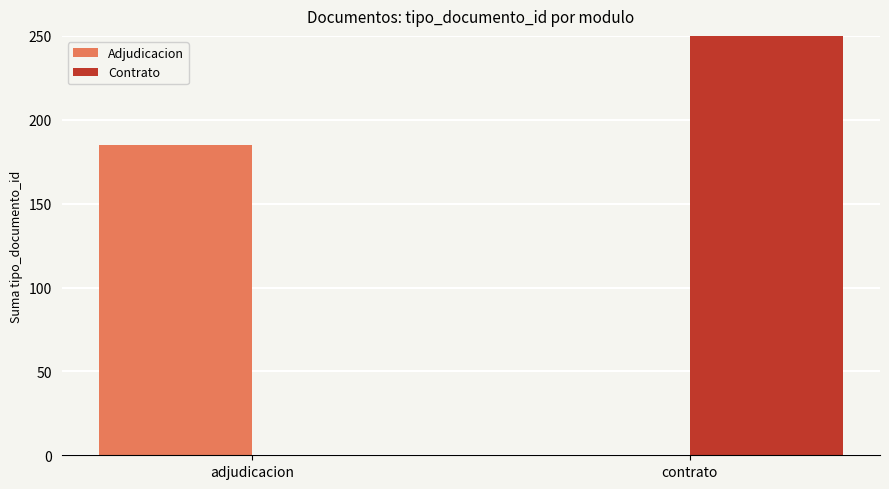

At which category does the chart reach its peak across all series?

contrato